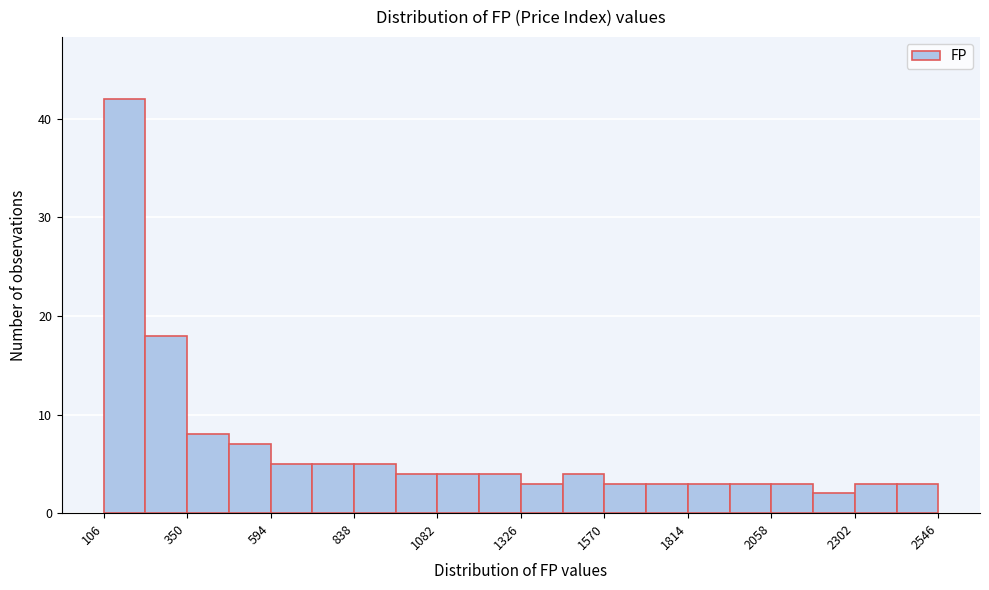

Read against the x-axis, roughly where is the centre of the tallest bar?

150